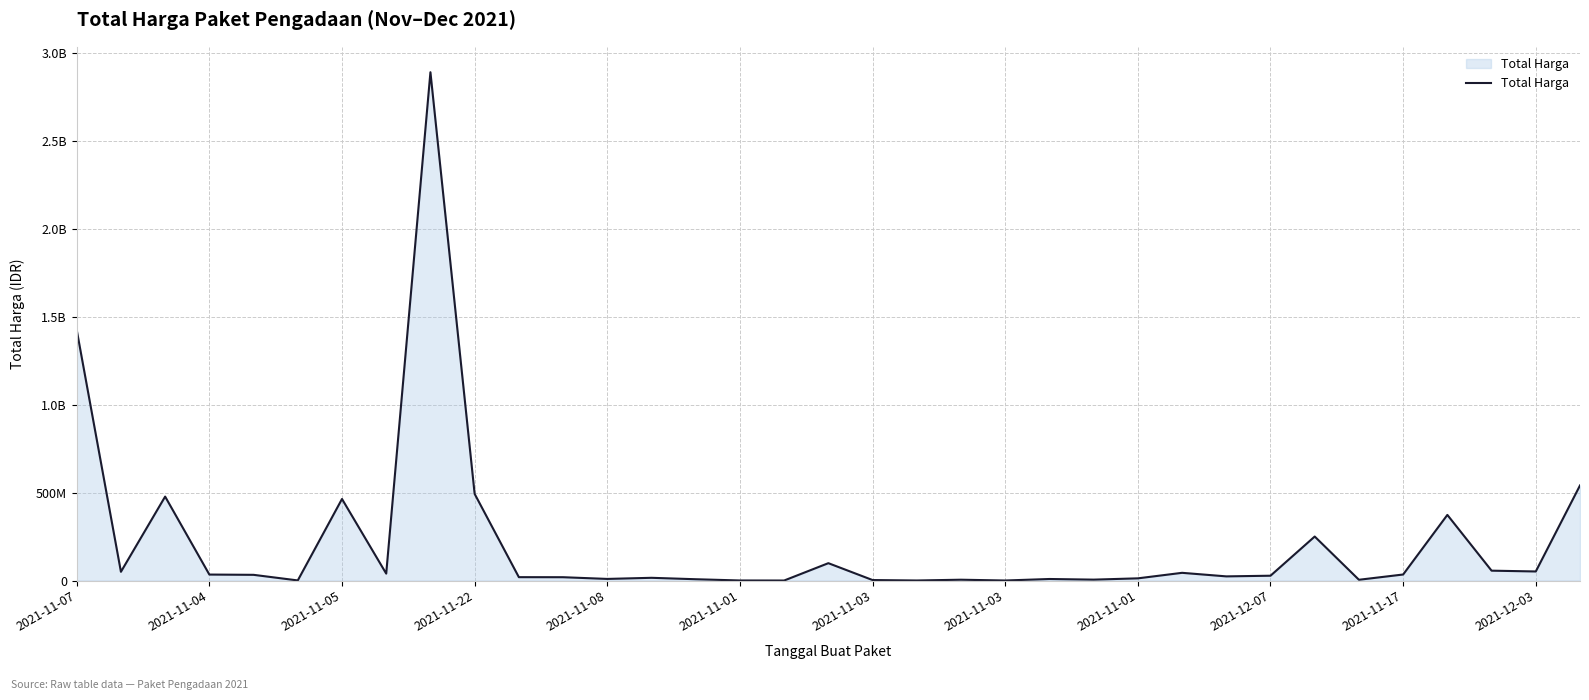

What is the value of the 6th point from the left?

577875